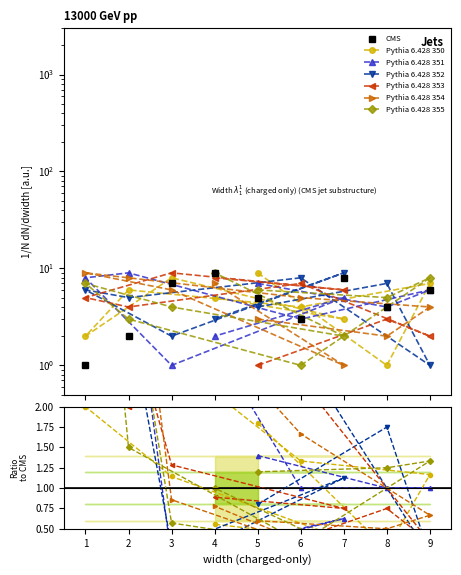

Count the number of categories in the chart.

9